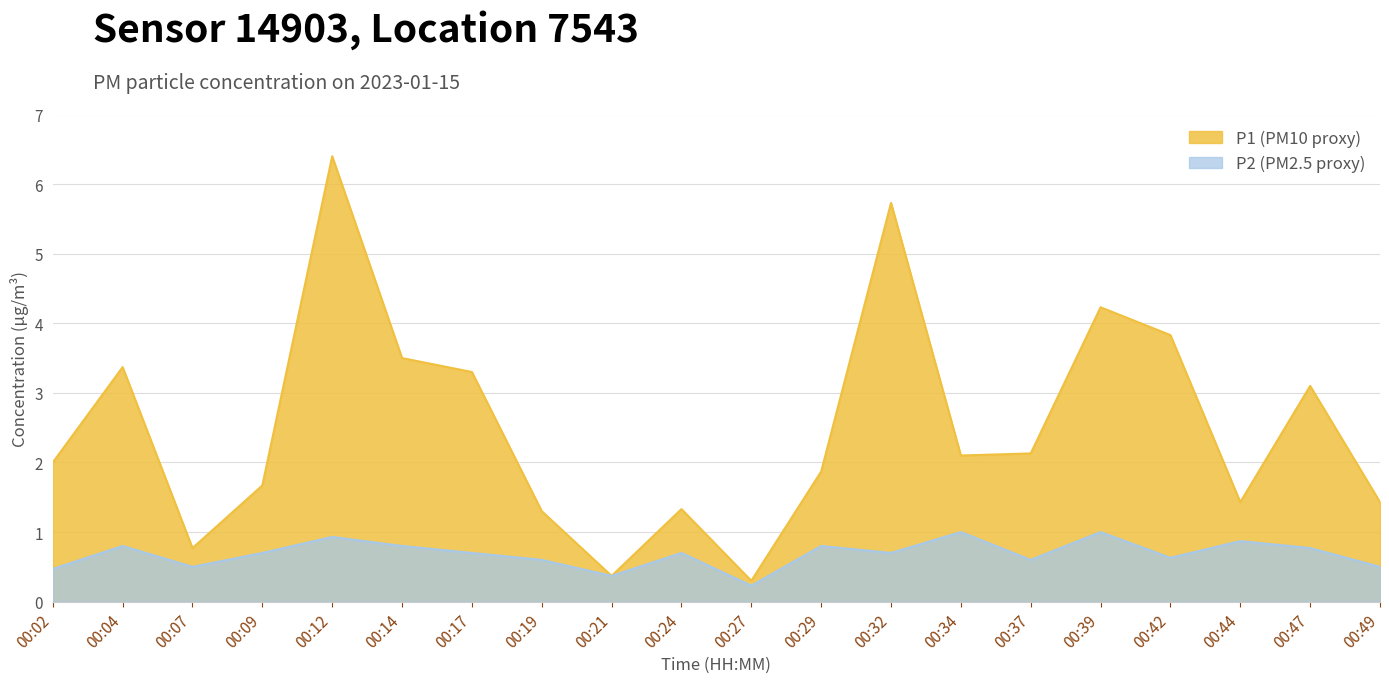

What is the value of the P1 point at the 13th from the left?

5.7